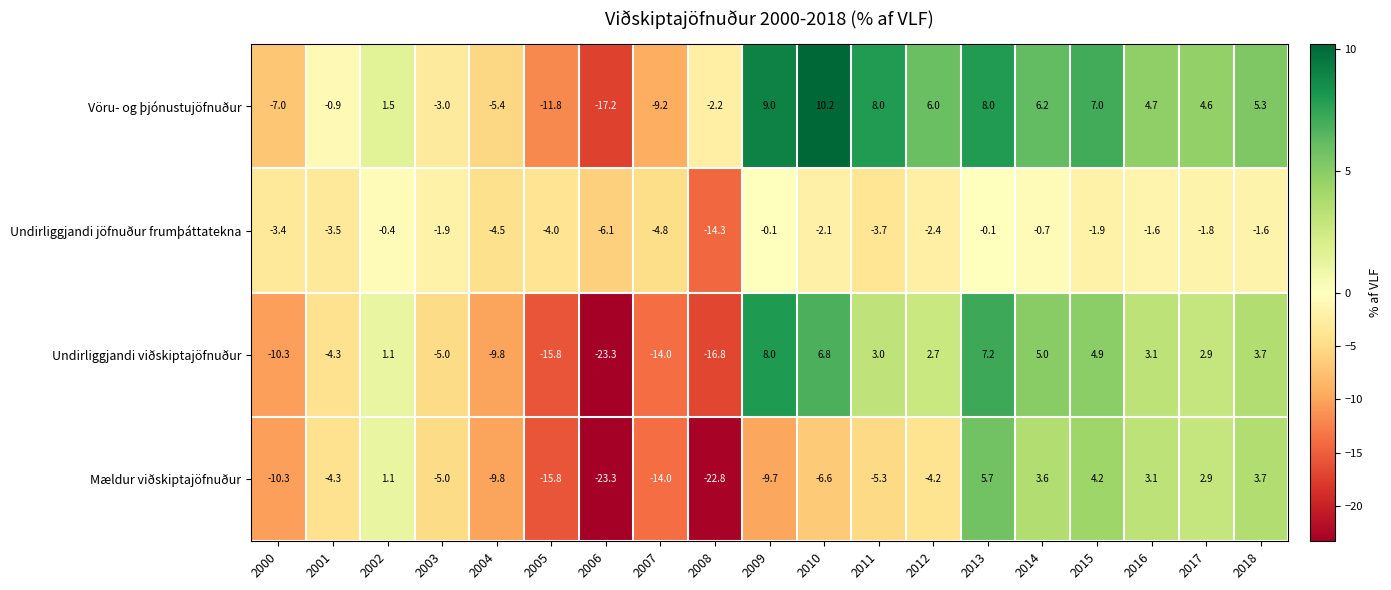

At which category is the sum across all series the highest?

2013